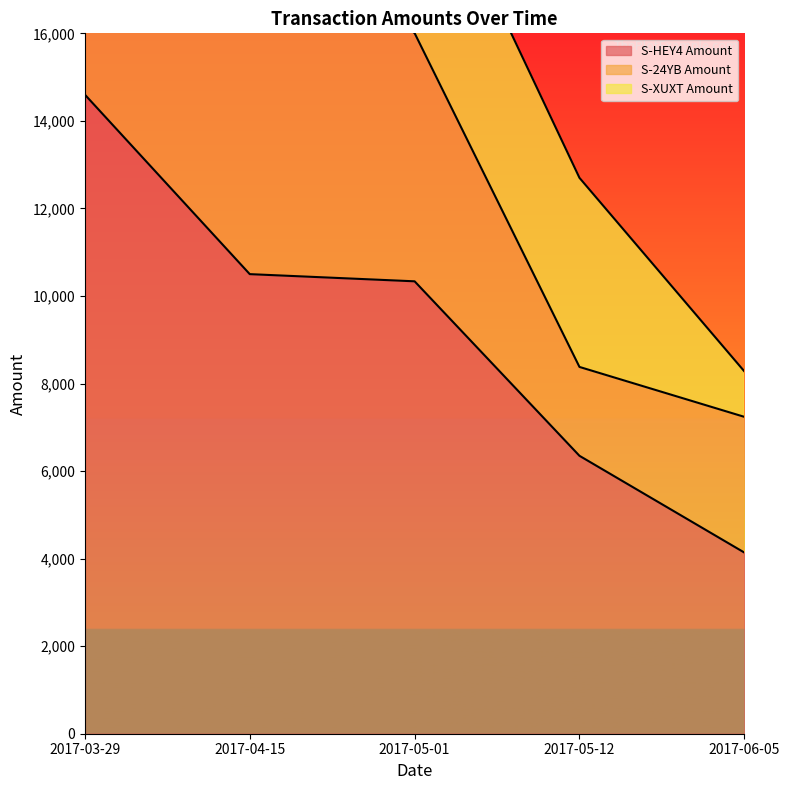

How many values in the S-HEY4 Amount series are below 10335?

2